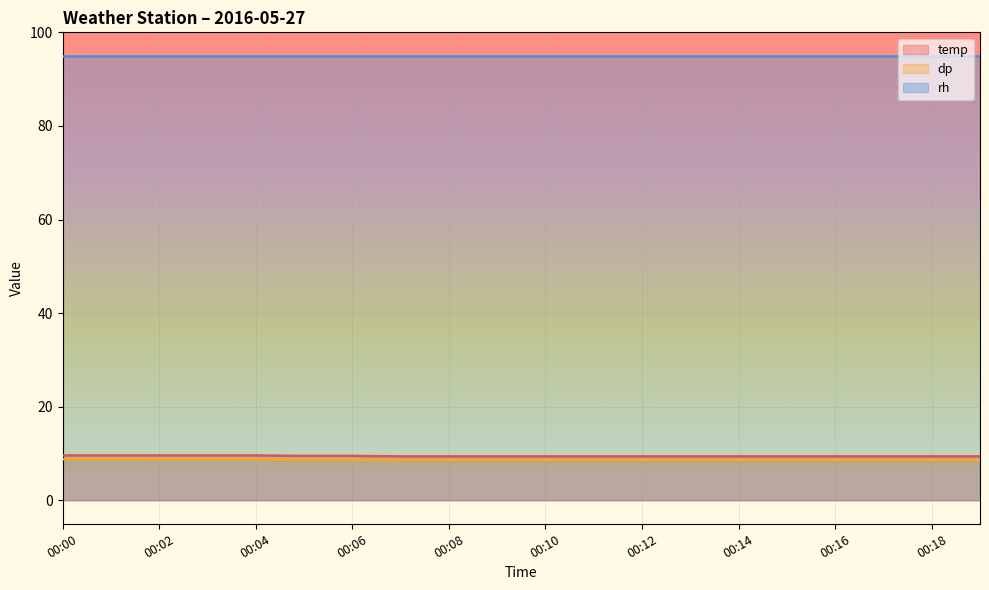

What is the value of the temp point at the 15th from the left?

9.4